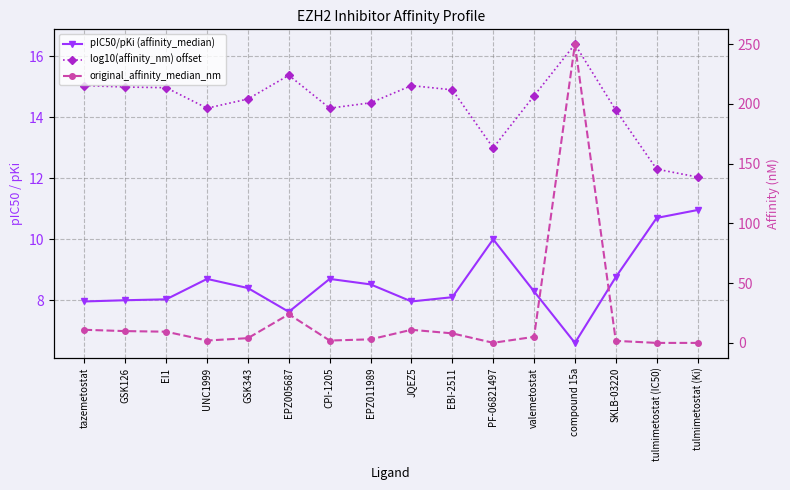

Which series changed the most between EPZ005687 and JQEZ5?

original_affinity_median_nm